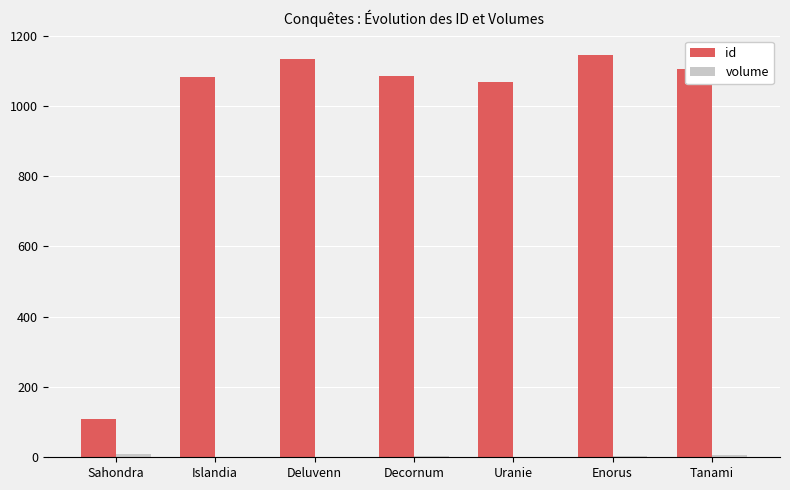

Is it true that id equals 108 at Sahondra?

True